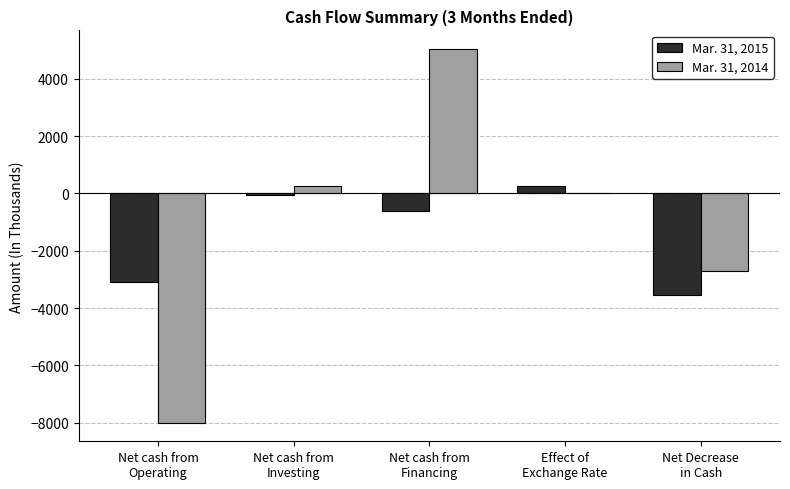

How many values in the Mar. 31, 2015 series exceed -613?

2